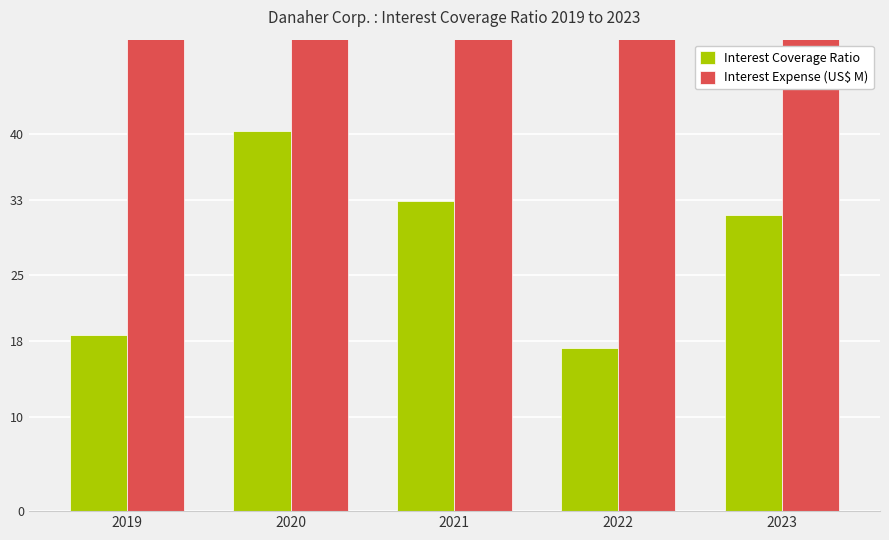

What is the total value across all series at 2023?

317.4